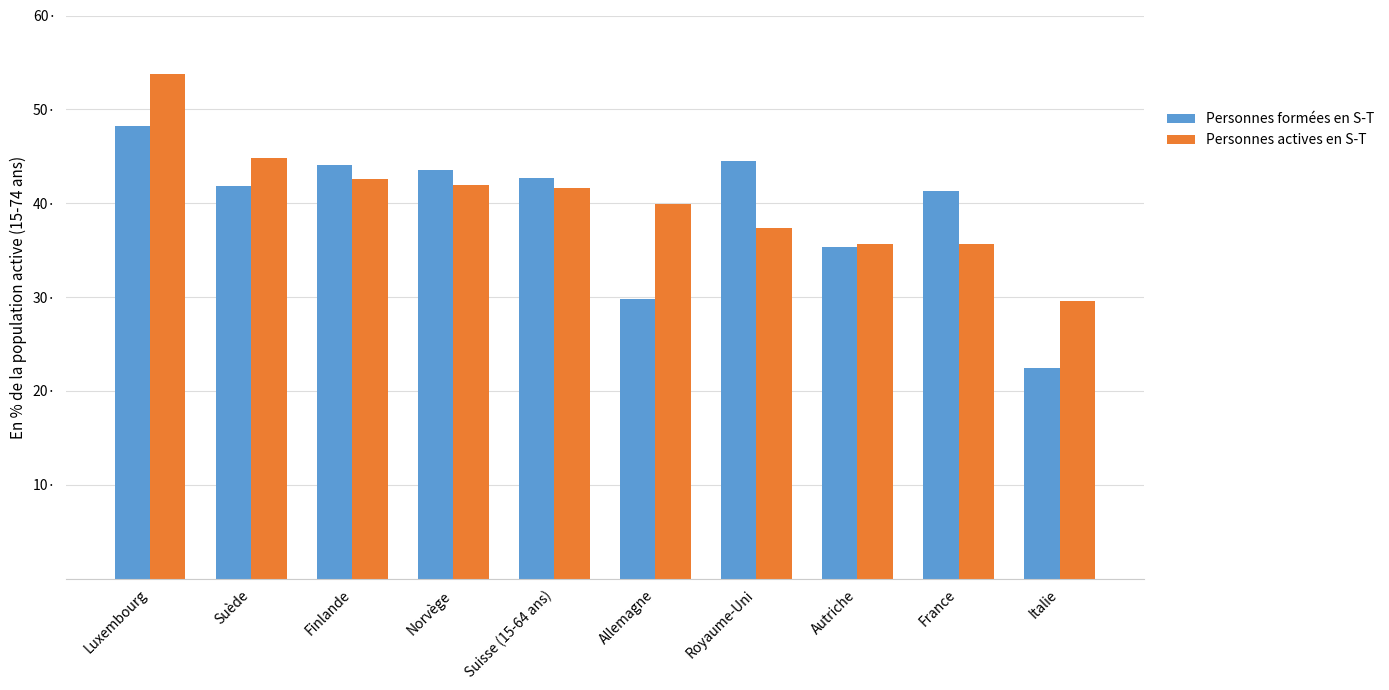

Where is Personnes actives en S-T nearest to the value 41?

Suisse (15-64 ans)